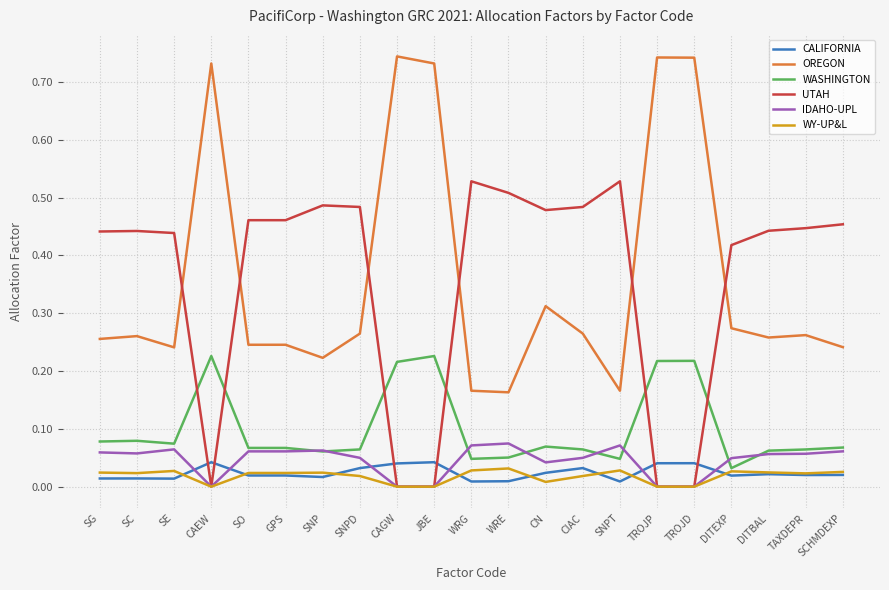

True or false: OREGON and WASHINGTON intersect in this chart.

False